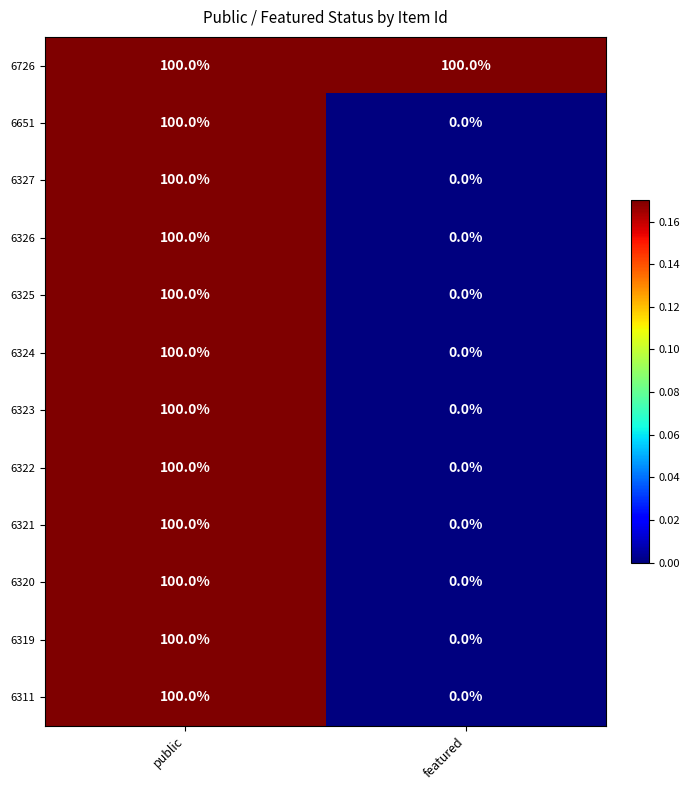

What is the total value across all series at featured?

100